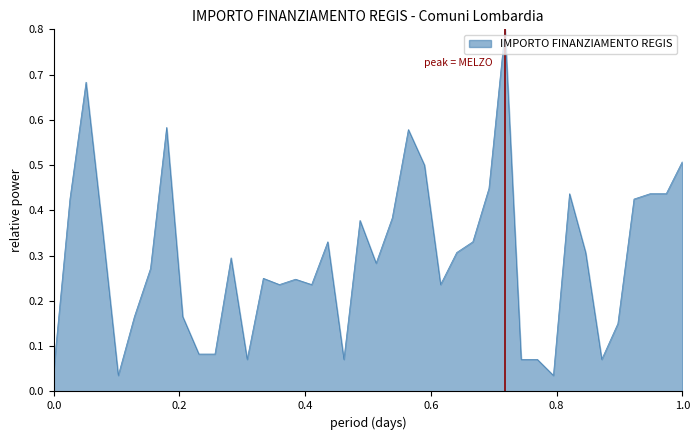

Does the chart display data point markers on the line(s)?

No